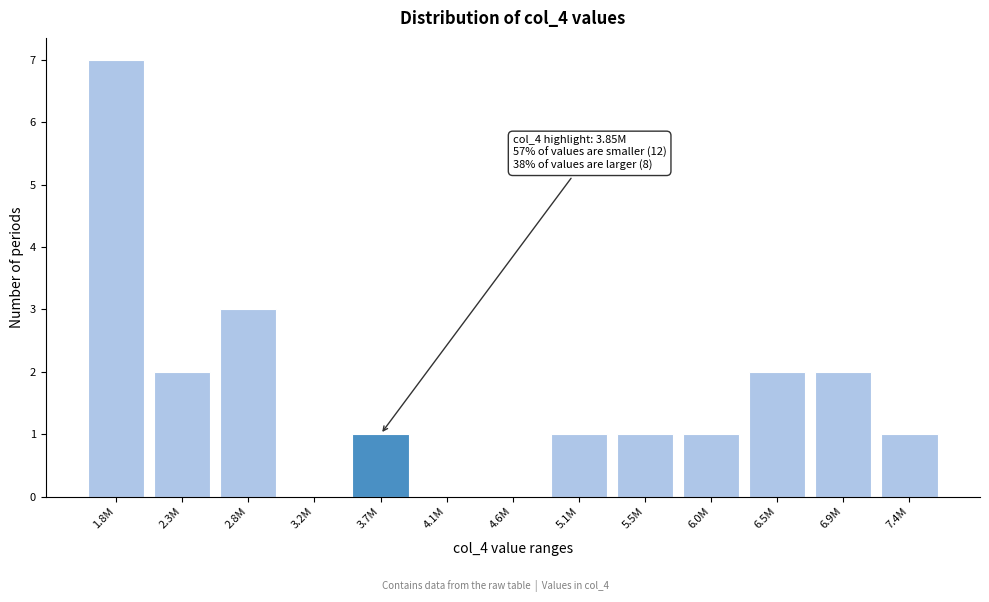

Reading left to right, list all the values displayed in this chart.

1.8M=7	2.3M=2	2.8M=3	3.2M=0	3.7M=1	4.1M=0	4.6M=0	5.1M=1	5.5M=1	6.0M=1	6.5M=2	6.9M=2	7.4M=1